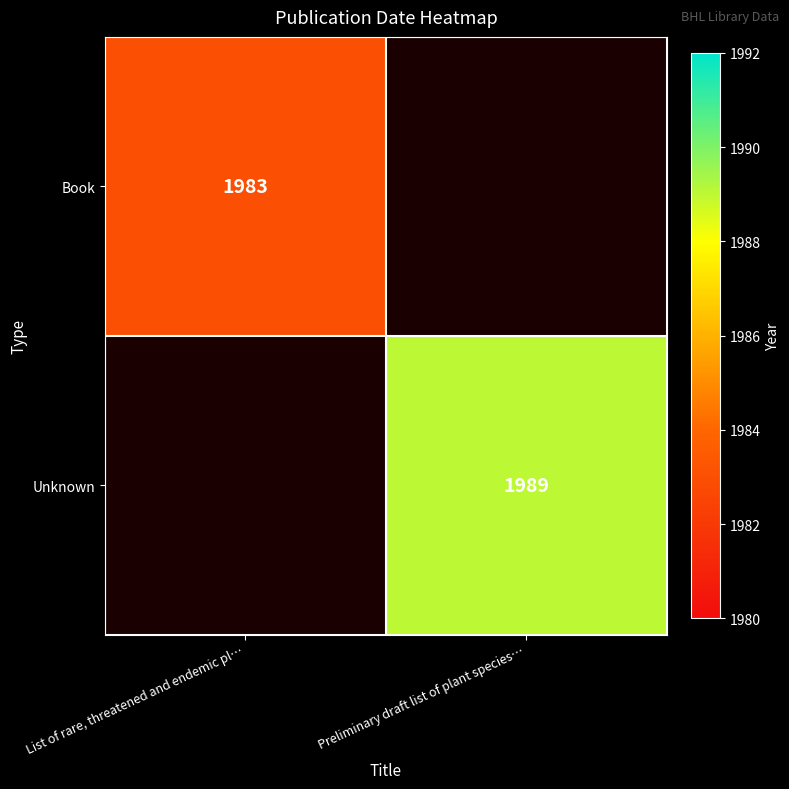

Which label corresponds to the smallest value in the chart?

List of rare, threatened and endemic pl…